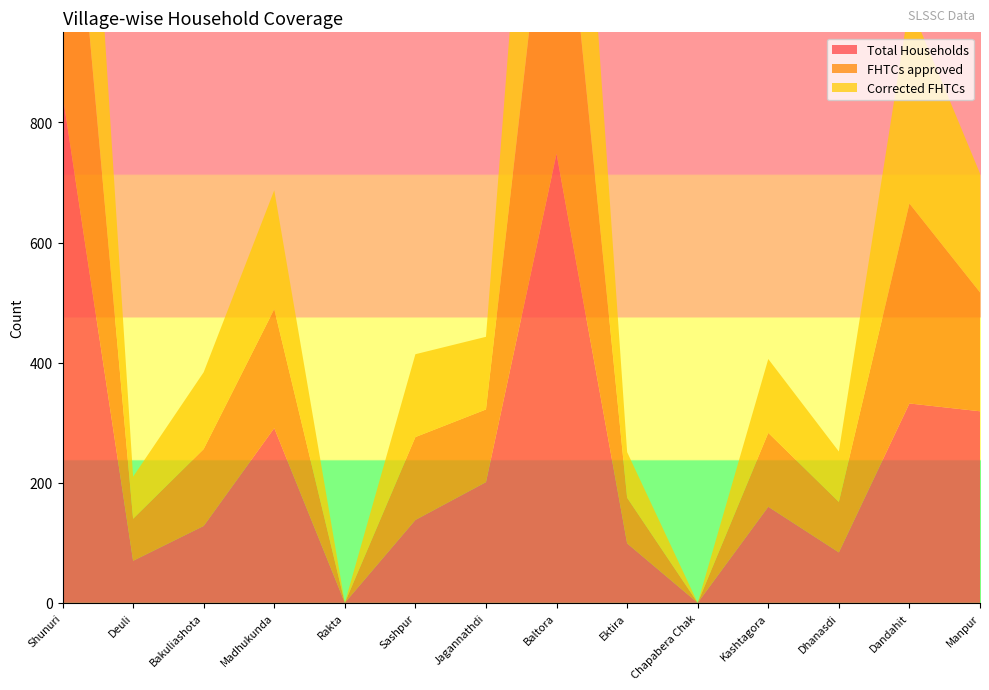

Reading left to right, list all the values displayed in this chart.

Total Households: 847	70	128	291	0	138	201	748	99	0	160	84	332	319
FHTCs approved: 599	70	128	198	0	138	121	604	76	0	123	84	333	198
Corrected FHTCs: 599	70	128	198	0	138	121	604	76	0	123	84	333	198